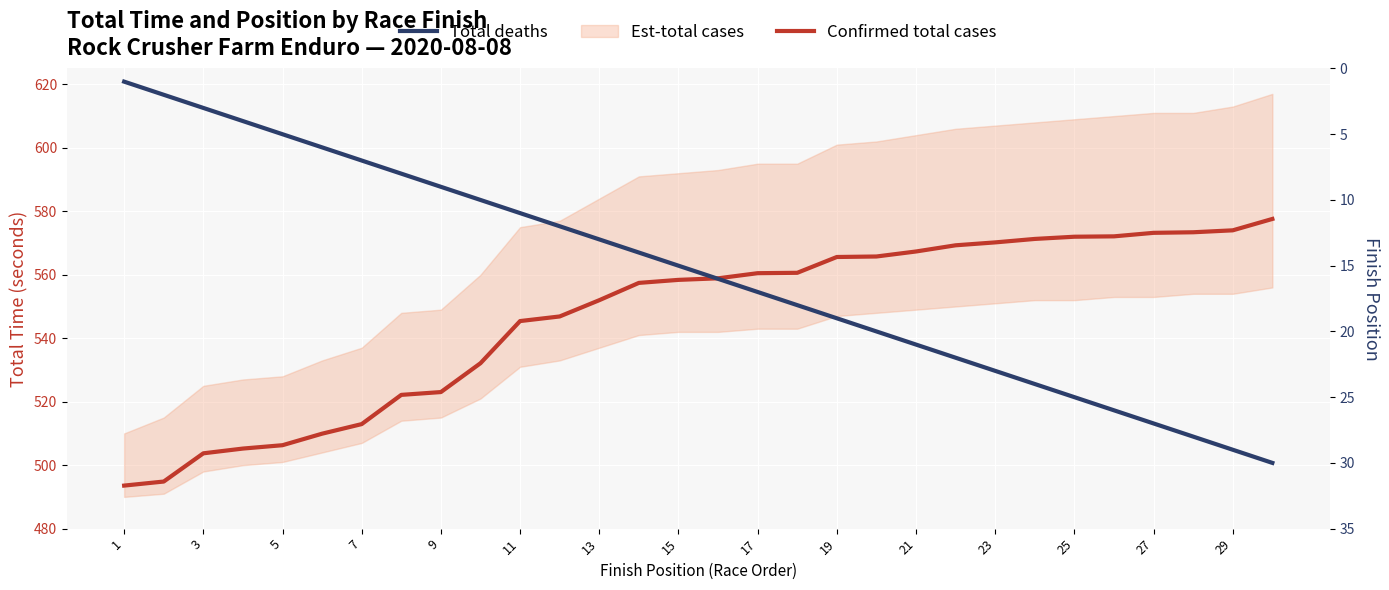

What is the sum of all Total deaths values?

465.0